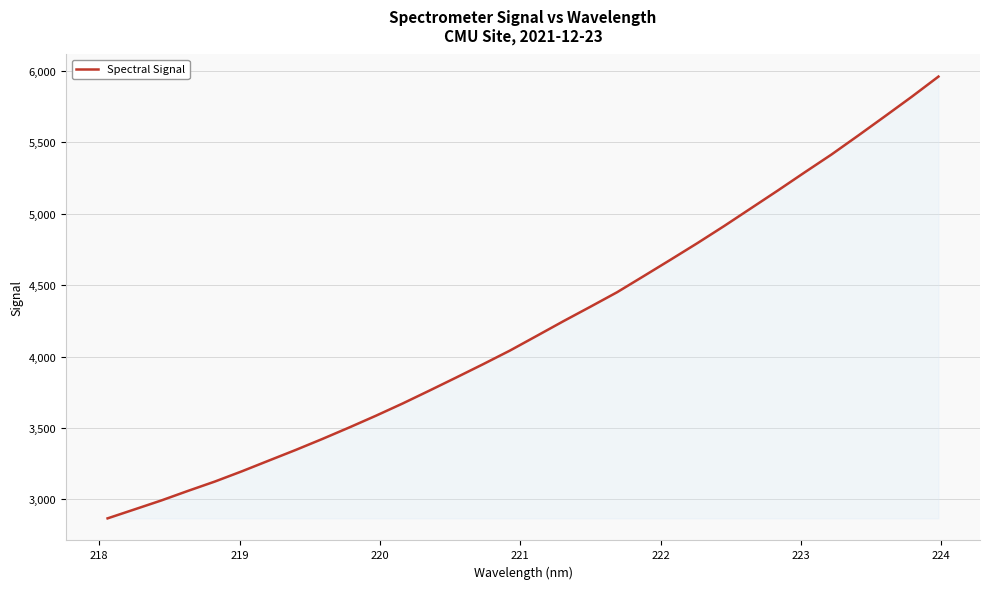

What is the maximum value shown in the chart?

5958.7